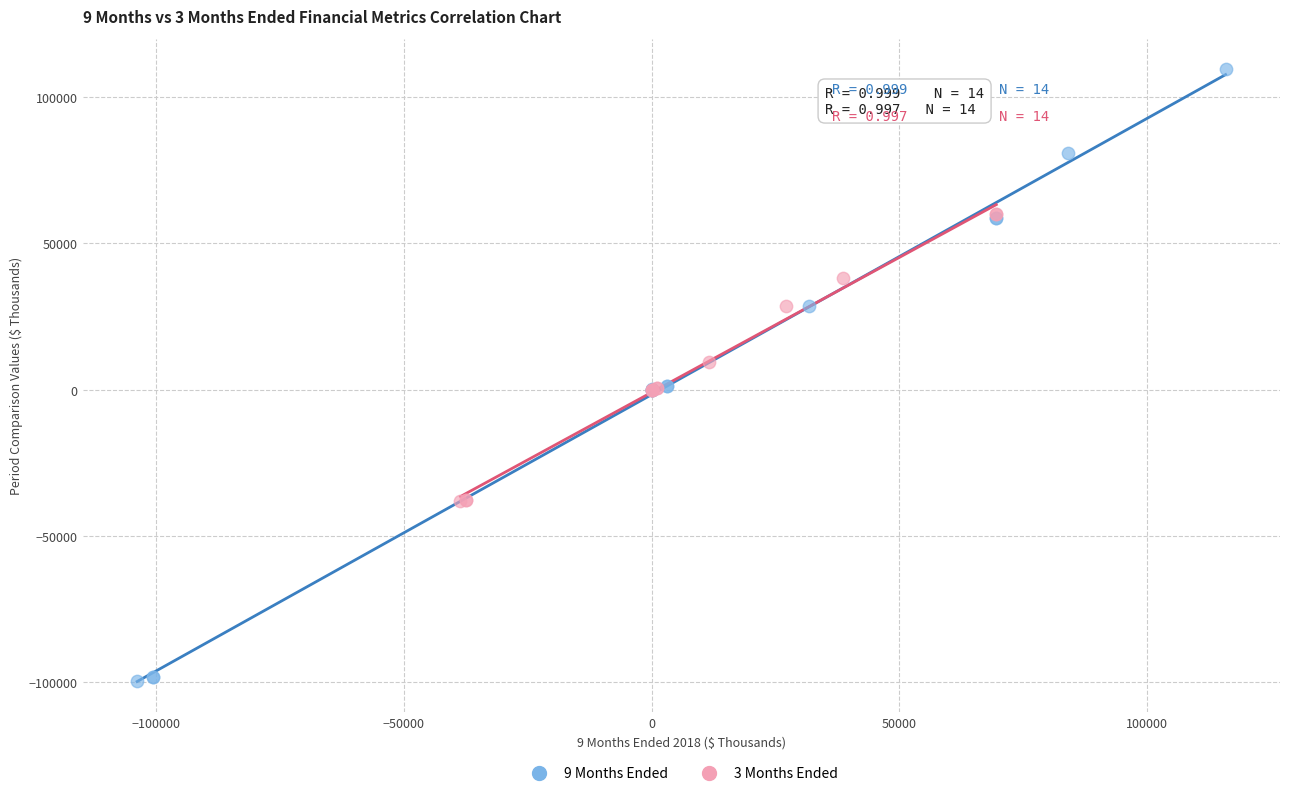

Which series has the widest spread of Y values?

9 Months Ended